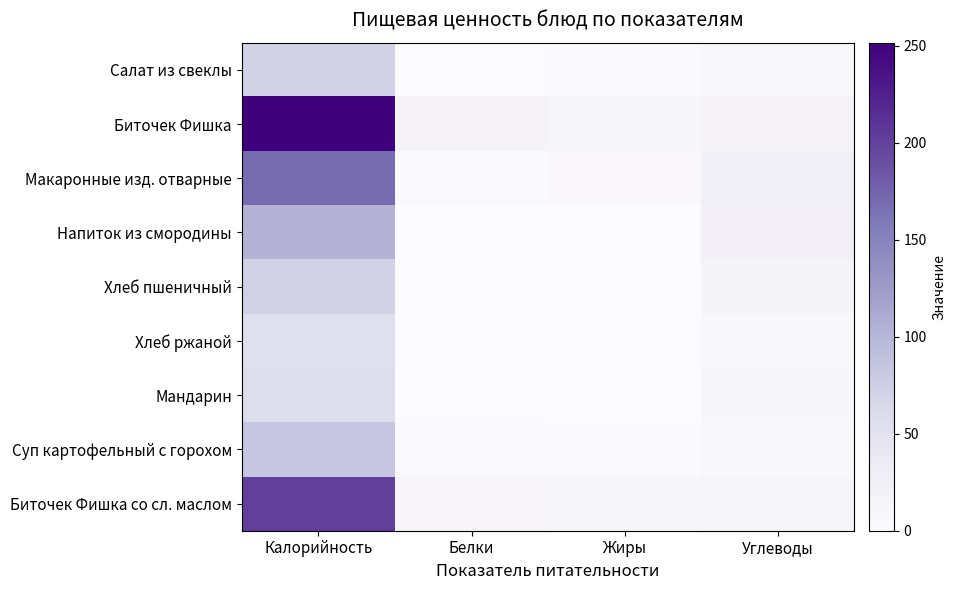

Reading left to right, transcribe all the data shown in this chart.

Салат из свеклы: Калорийность=70.4	Белки=2.0	Жиры=3.2	Углеводы=8.4
Биточек Фишка: Калорийность=251.7	Белки=15.8	Жиры=13.3	Углеводы=17.2
Макаронные изд. отварные: Калорийность=169.6	Белки=3.5	Жиры=7.0	Углеводы=23.1
Напиток из смородины: Калорийность=102.5	Белки=0.0	Жиры=0.5	Углеводы=24.5
Хлеб пшеничный: Калорийность=71.0	Белки=2.3	Жиры=0.2	Углеводы=15.0
Хлеб ржаной: Калорийность=54.0	Белки=1.6	Жиры=1.0	Углеводы=9.6
Мандарин: Калорийность=58.0	Белки=1.2	Жиры=0.3	Углеводы=11.4
Суп картофельный с горохом: Калорийность=84.2	Белки=3.4	Жиры=4.2	Углеводы=8.2
Биточек Фишка со сл. маслом: Калорийность=201.2	Белки=12.6	Жиры=10.6	Углеводы=13.8